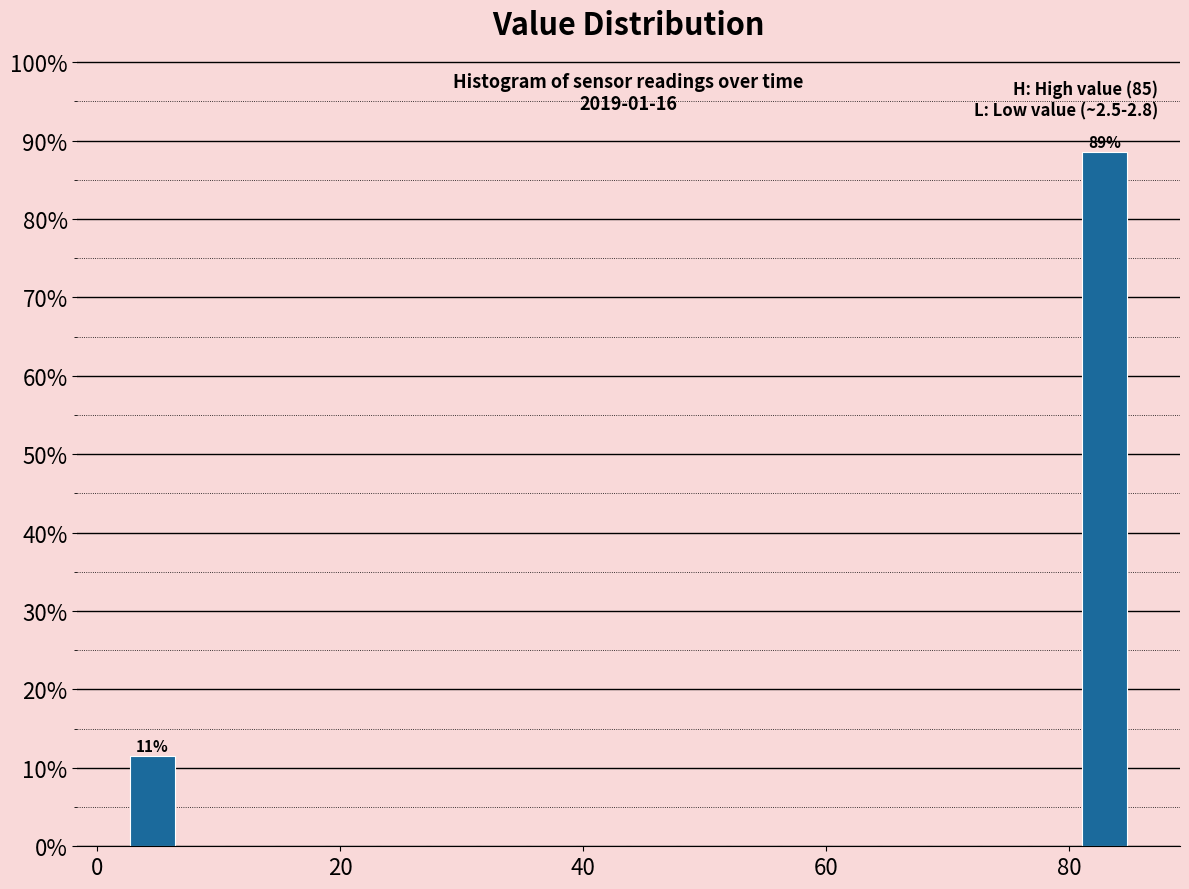

Read against the x-axis, roughly where is the centre of the tallest bar?

82